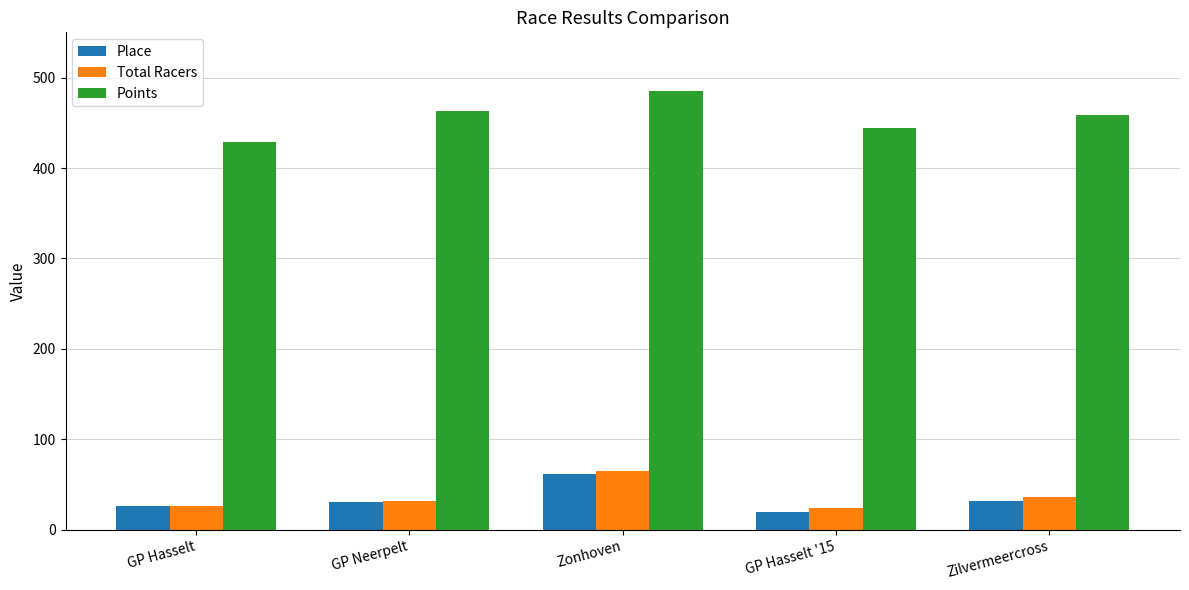

At which category is the sum across all series the highest?

Zonhoven